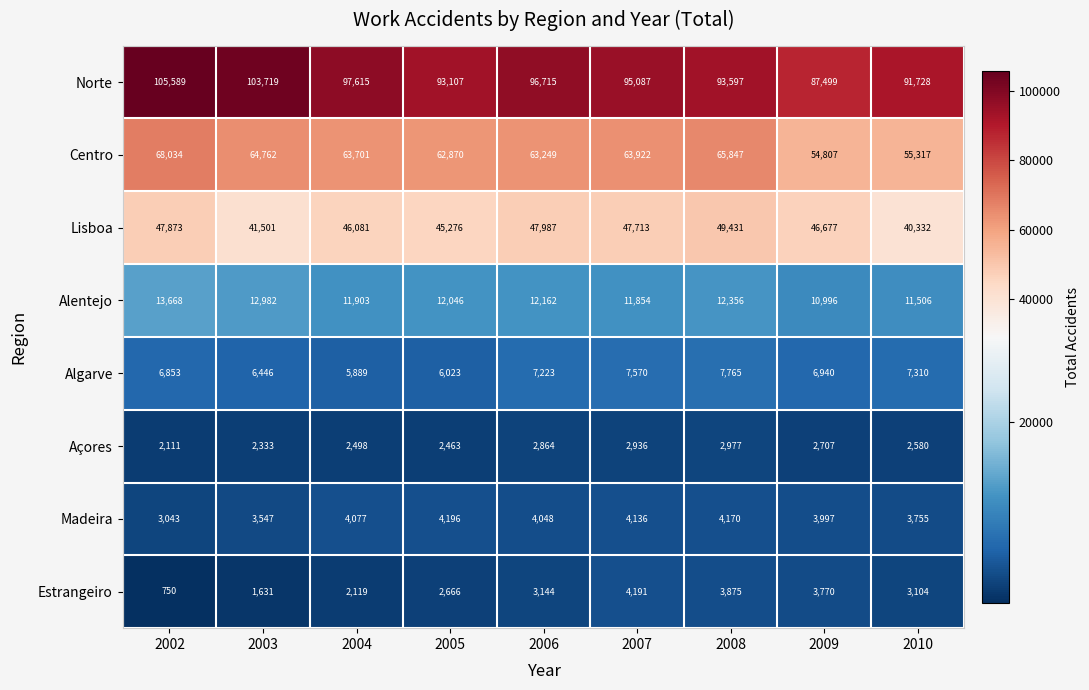

At which category is the sum across all series the highest?

2002